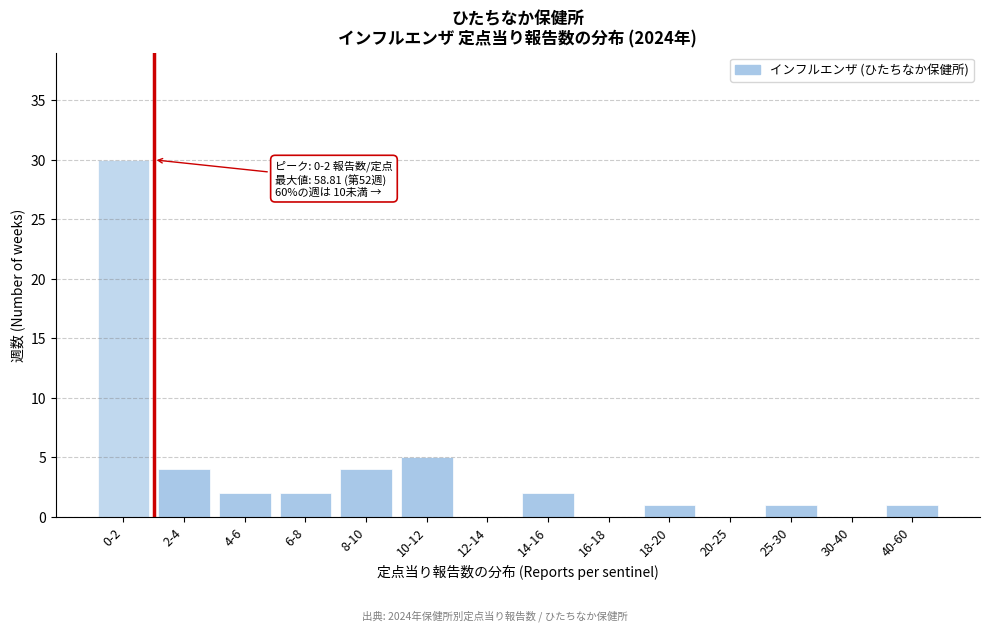

Reading left to right, extract all data points from this chart.

0-2=30	2-4=4	4-6=2	6-8=2	8-10=4	10-12=5	12-14=0	14-16=2	16-18=0	18-20=1	20-25=0	25-30=1	30-40=0	40-60=1